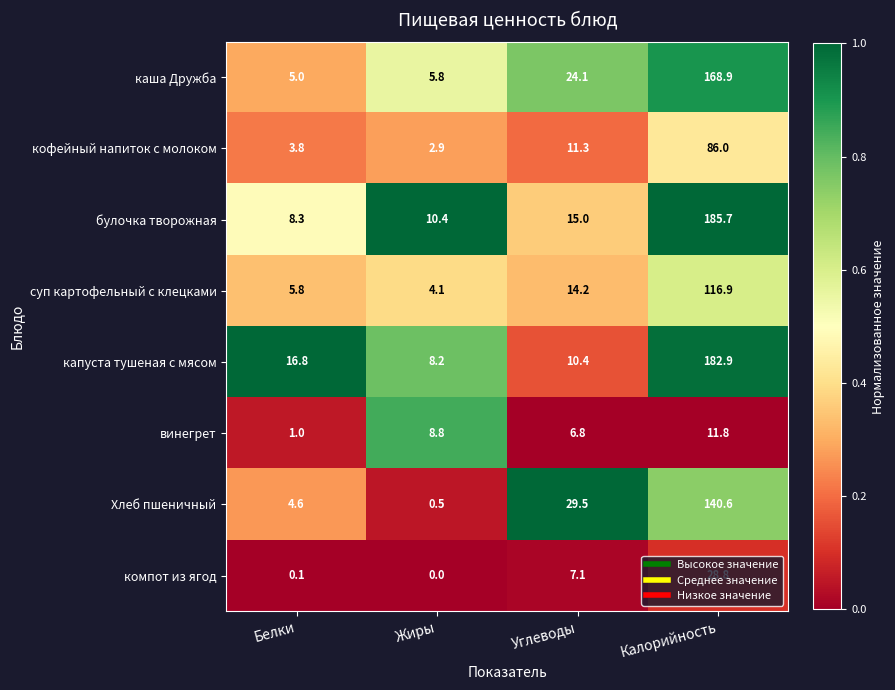

What is the difference between the second highest and second lowest values in the суп картофельный с клецками series?

8.4